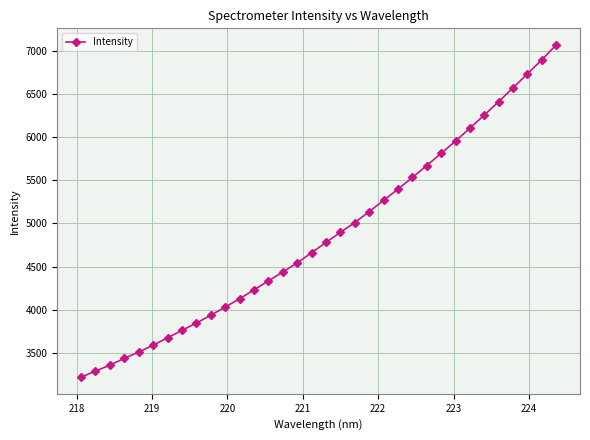

What is the value of the 32nd point from the left?

6731.6